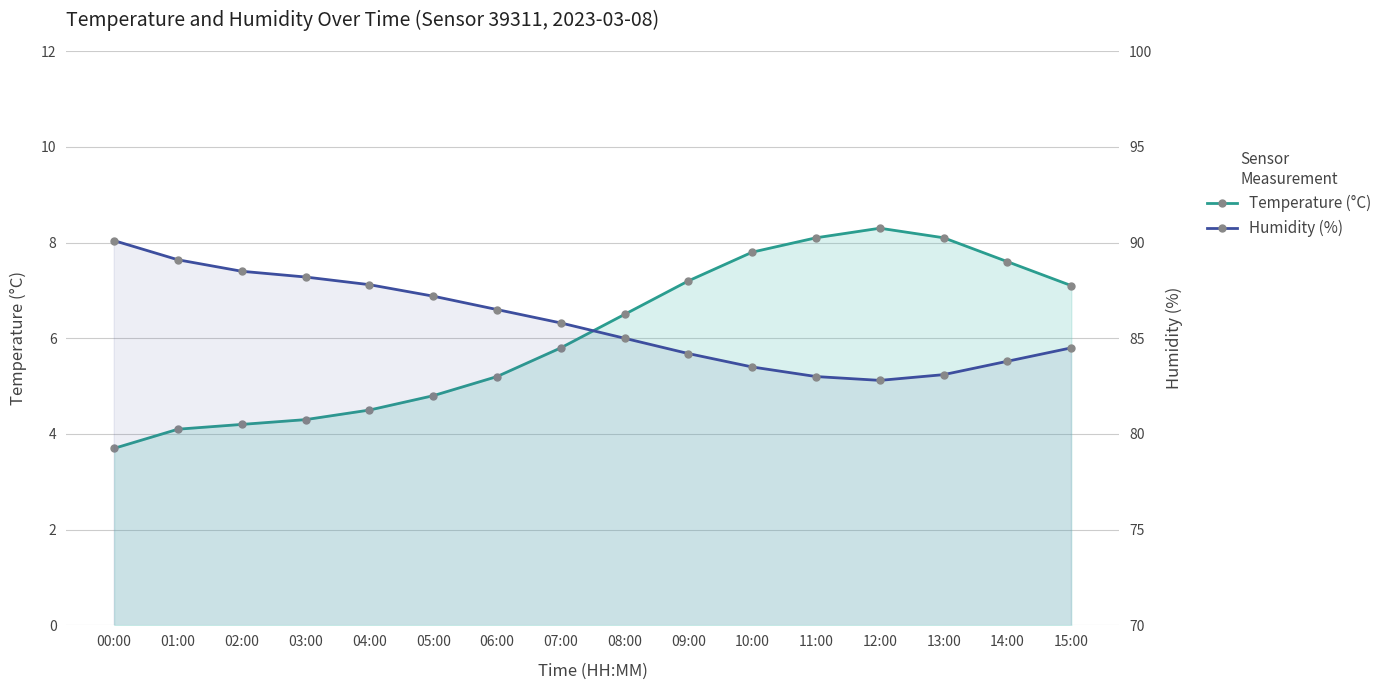

Which series has the largest total across all categories?

Humidity (%)